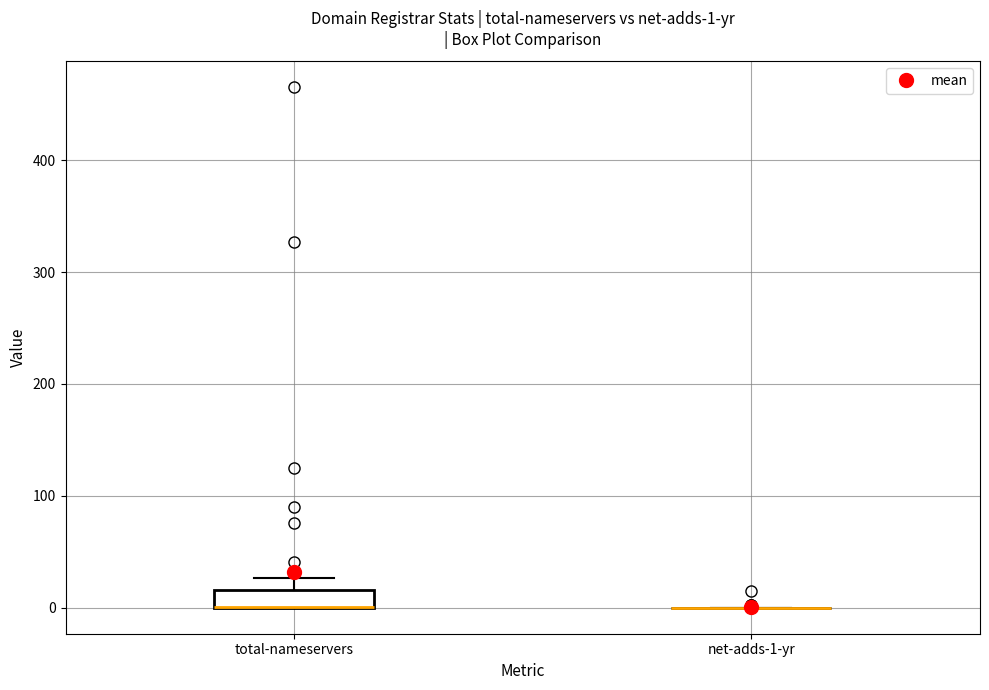

Comparing the boxes themselves (not the whiskers), which one is the tallest?

total-nameservers